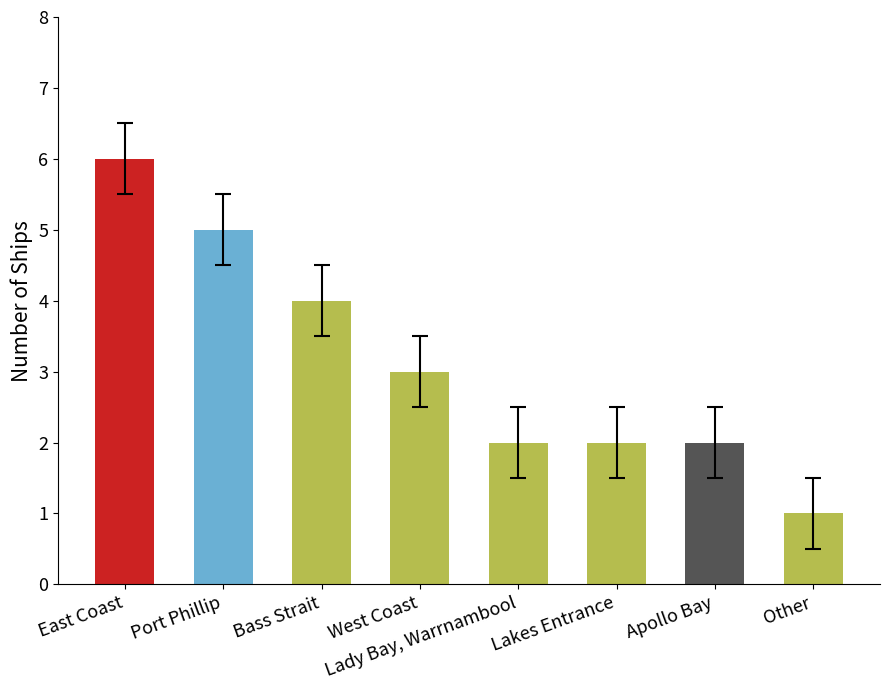

What position from the left is Port Phillip?

2